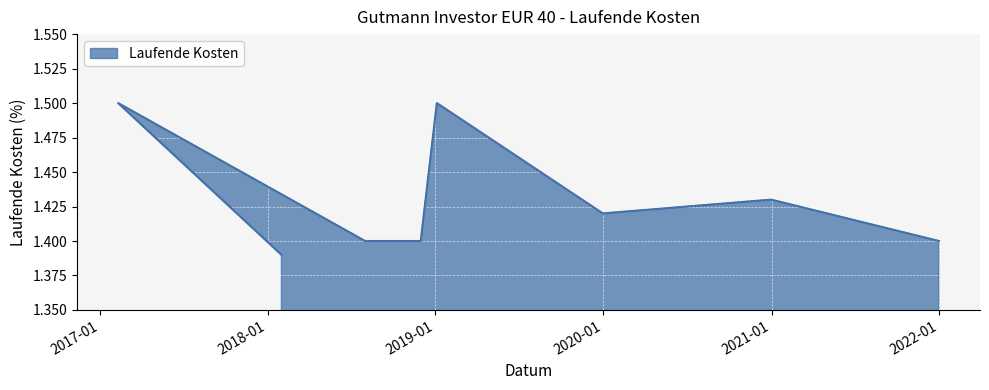

List the labels in order of value, largest first.

2017-02-10, 2019-01-04, 2020-12-31, 2019-12-31, 2018-08-01, 2018-11-30, 2021-12-31, 2018-01-31